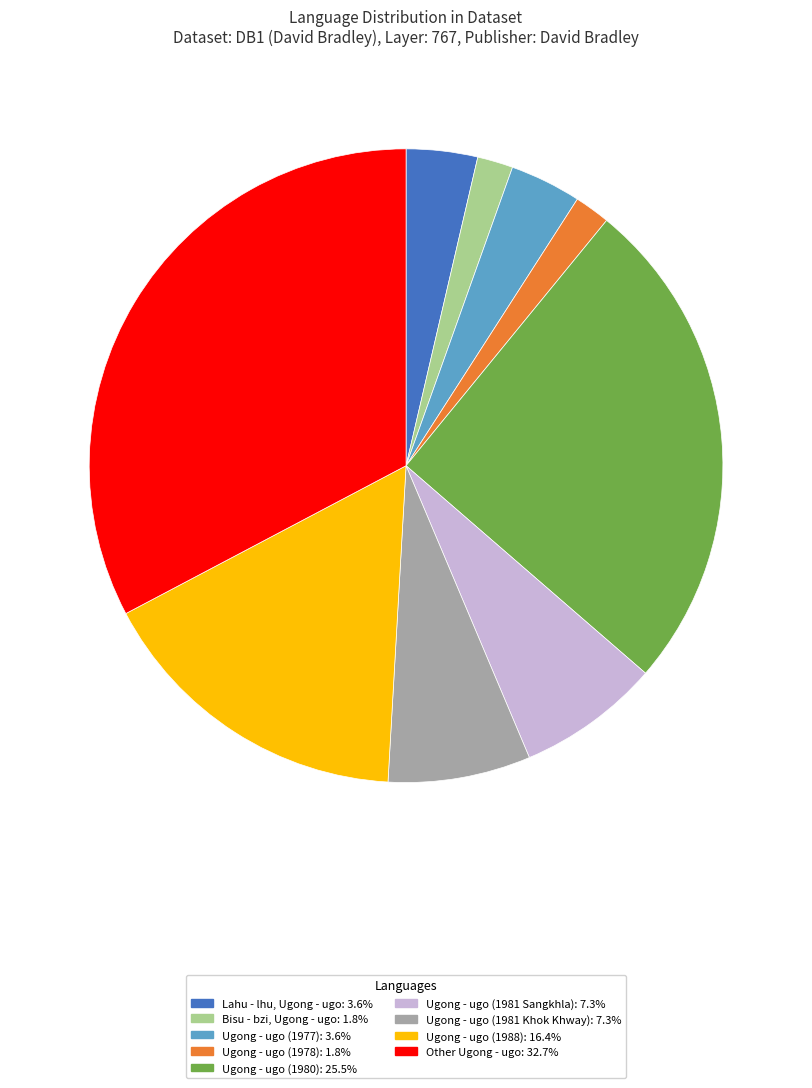

Is Other Ugong - ugo: 32.7% the majority of the pie?

No